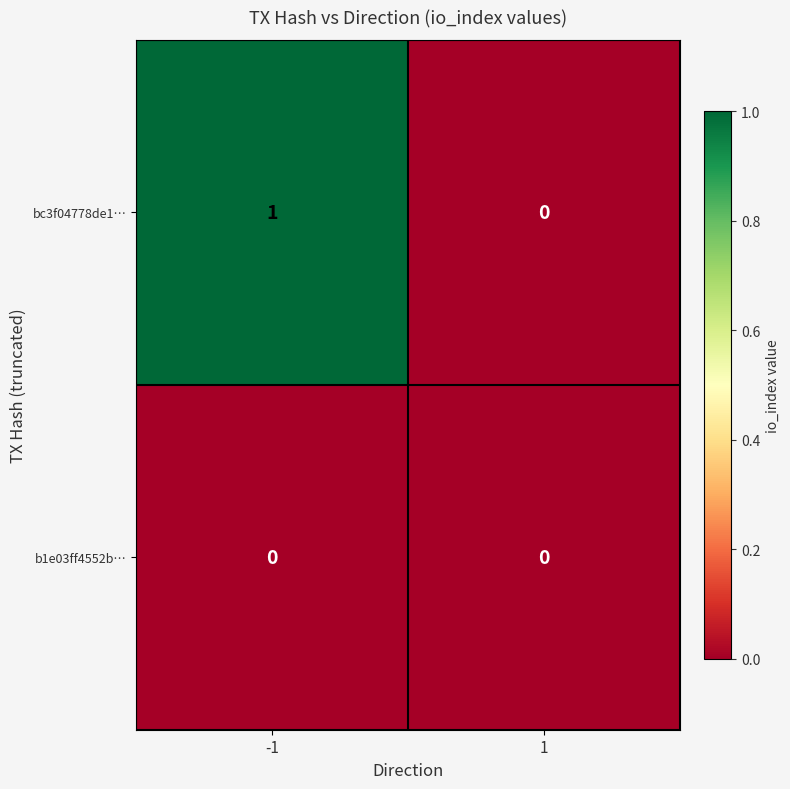

Which series has the largest total across all categories?

bc3f04778de1…